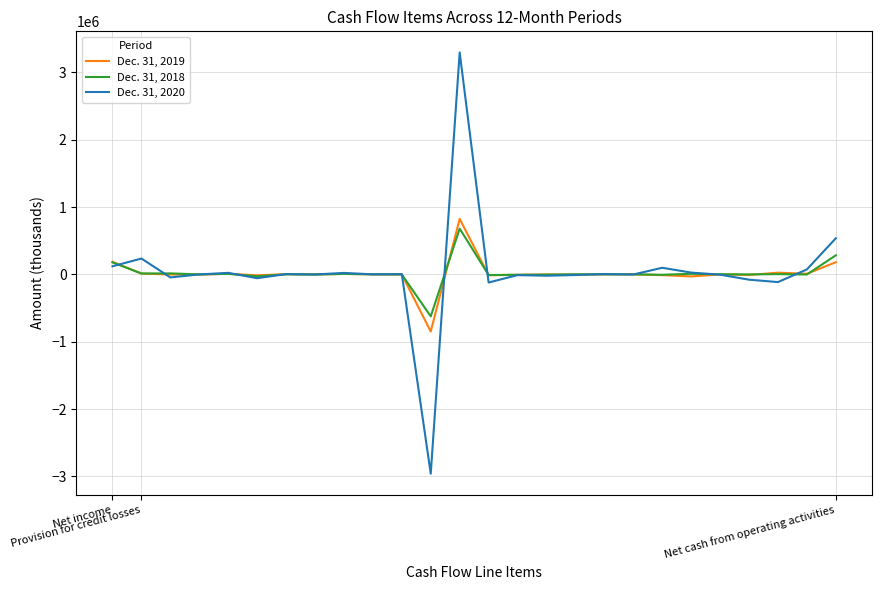

Which series has the widest spread of values?

Dec. 31, 2020